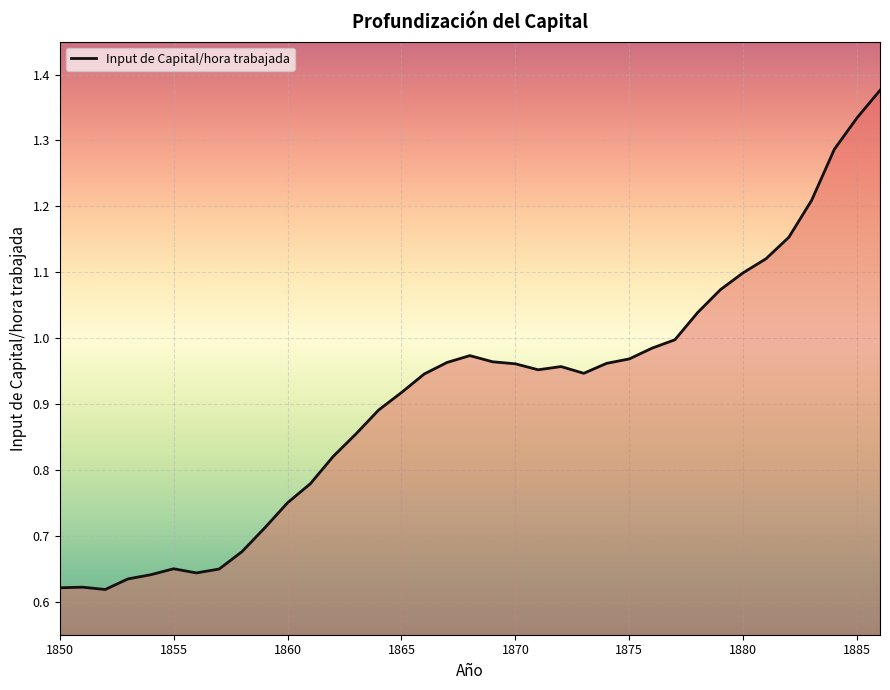

True or false: the data shows 1.0 at 1855.

False